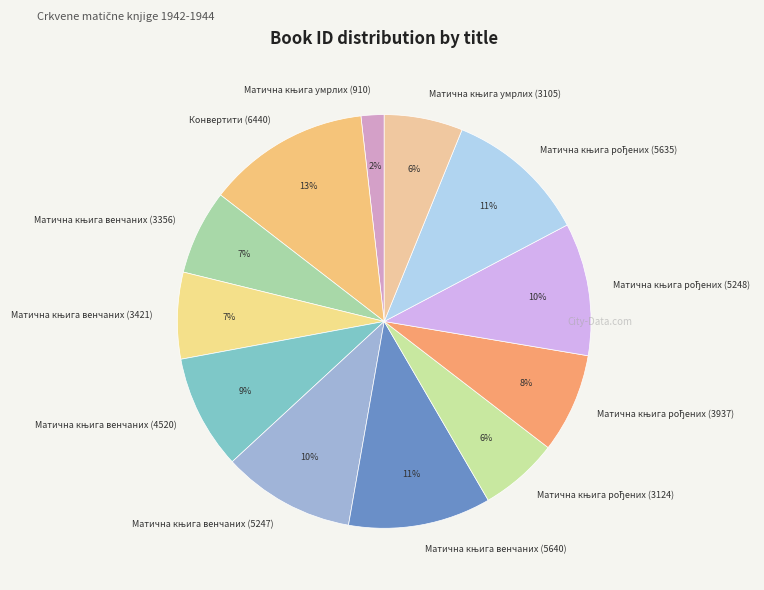

How many segments does this pie chart have?

12